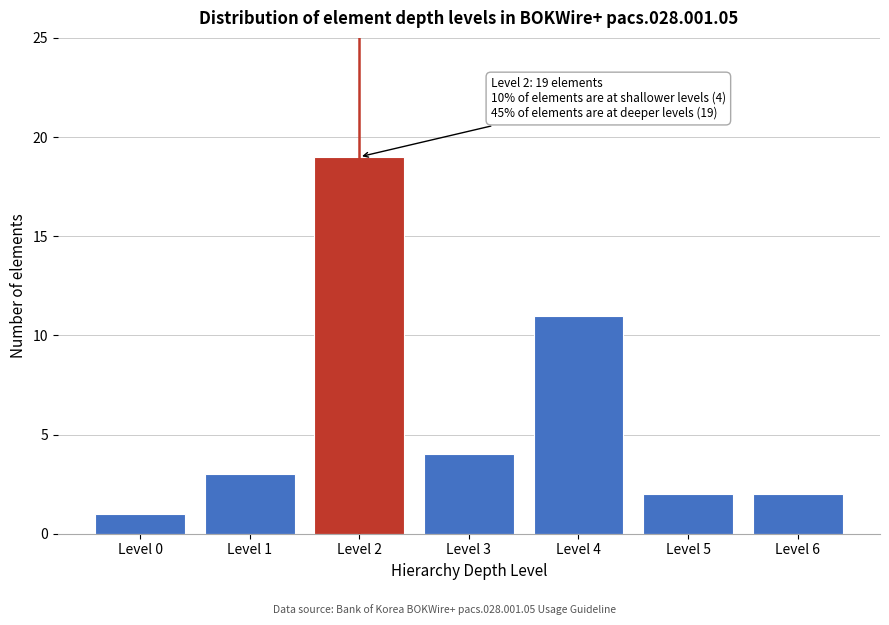

Reading left to right, list all the values displayed in this chart.

Level 0=1	Level 1=3	Level 2=19	Level 3=4	Level 4=11	Level 5=2	Level 6=2